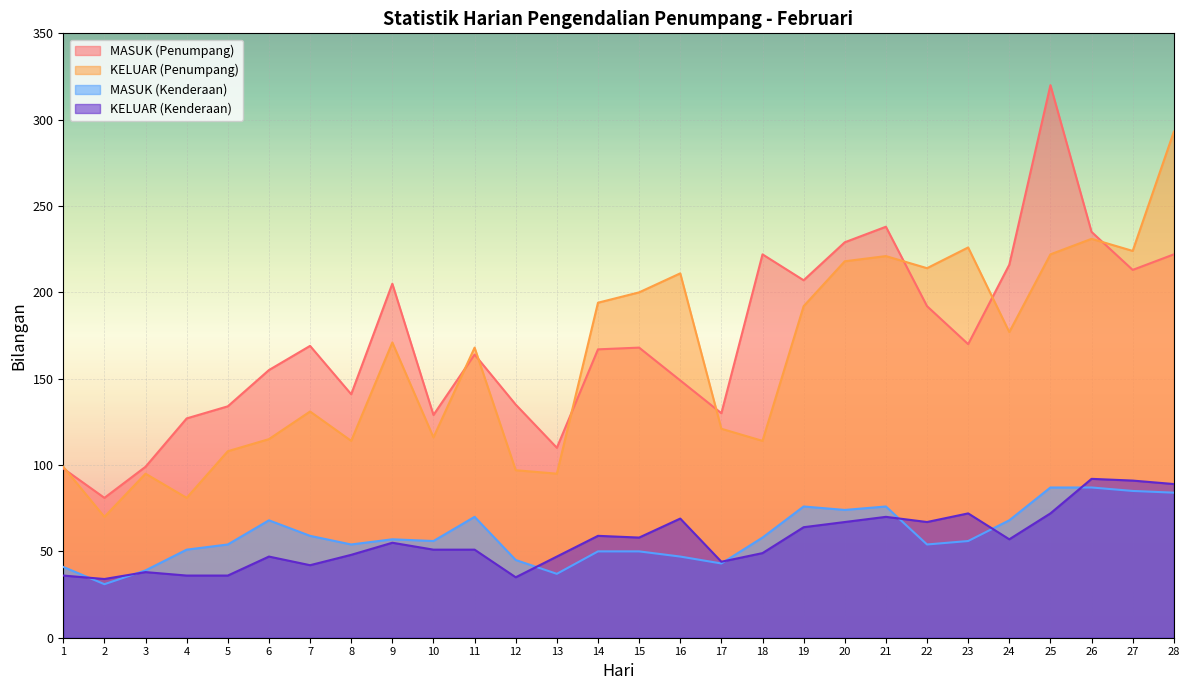

What is the approximate value of KELUAR (Penumpang) at 27, to the nearest 10?

220